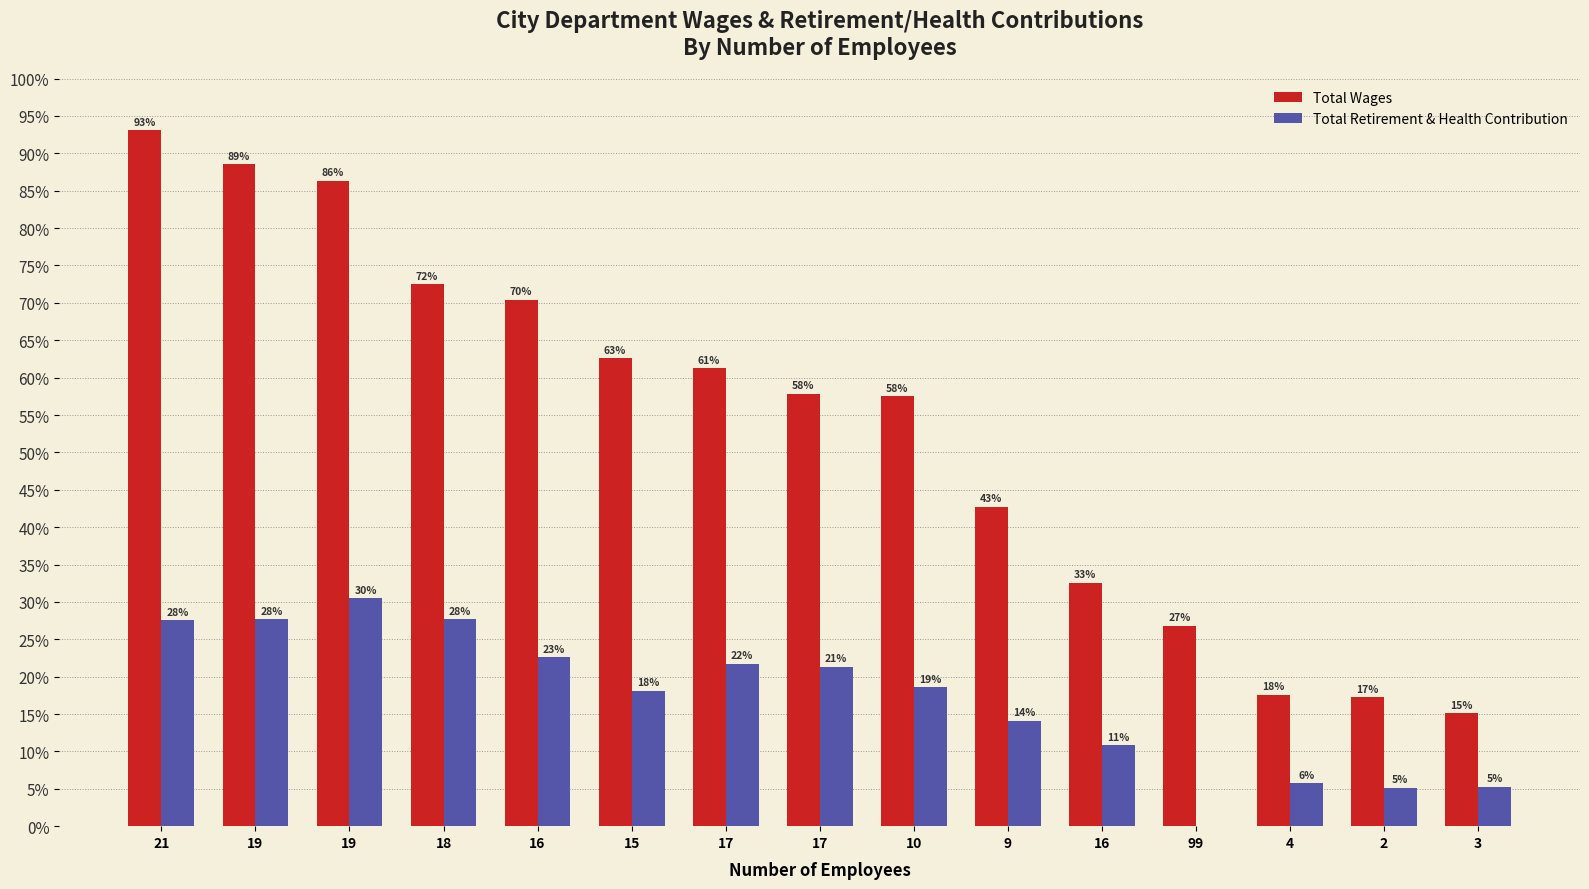

At 17, list the series in order from smallest to largest.

Total Retirement & Health Contribution, Total Wages